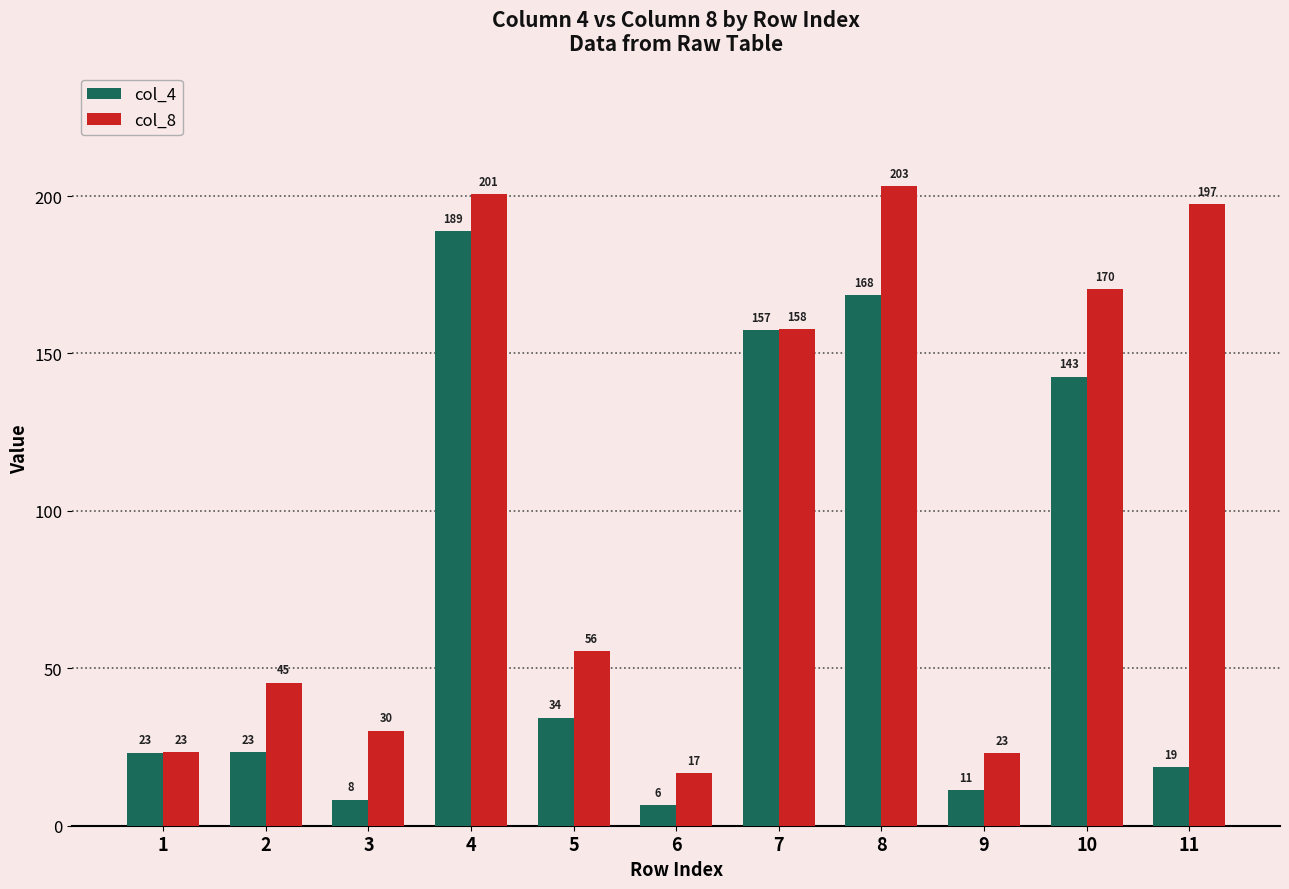

What is the value of the col_8 bar at the 6th from the left?

16.7